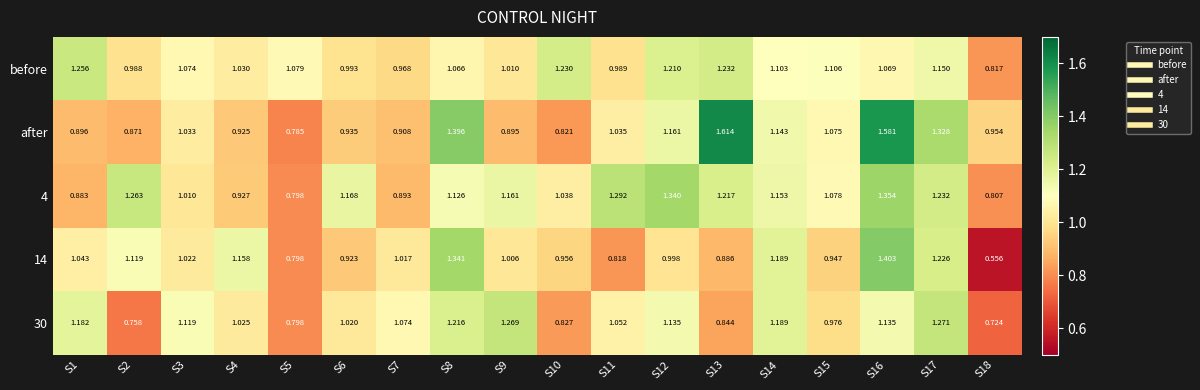

Between S9 and S16, which series saw the biggest shift?

after